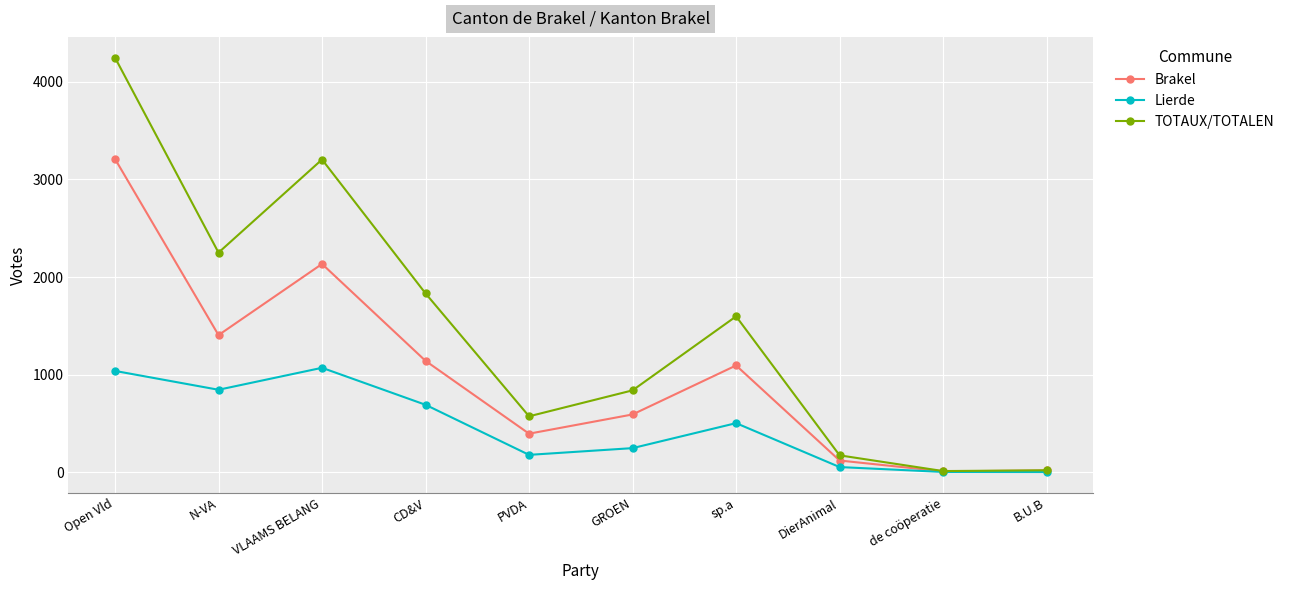

What is the maximum value shown in the chart?

4248